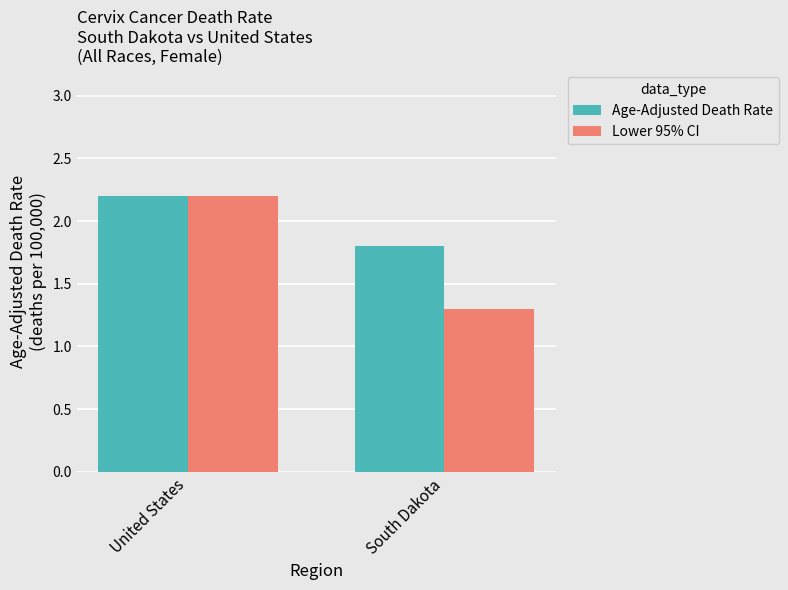

What is the label of the 2nd bar from the right?

United States